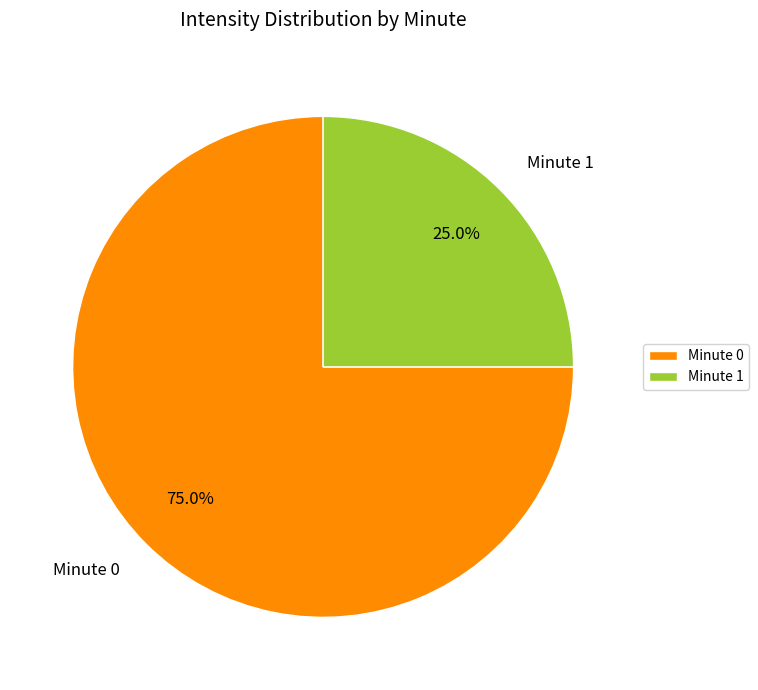

Rank the categories by value from lowest to highest.

Minute 1, Minute 0